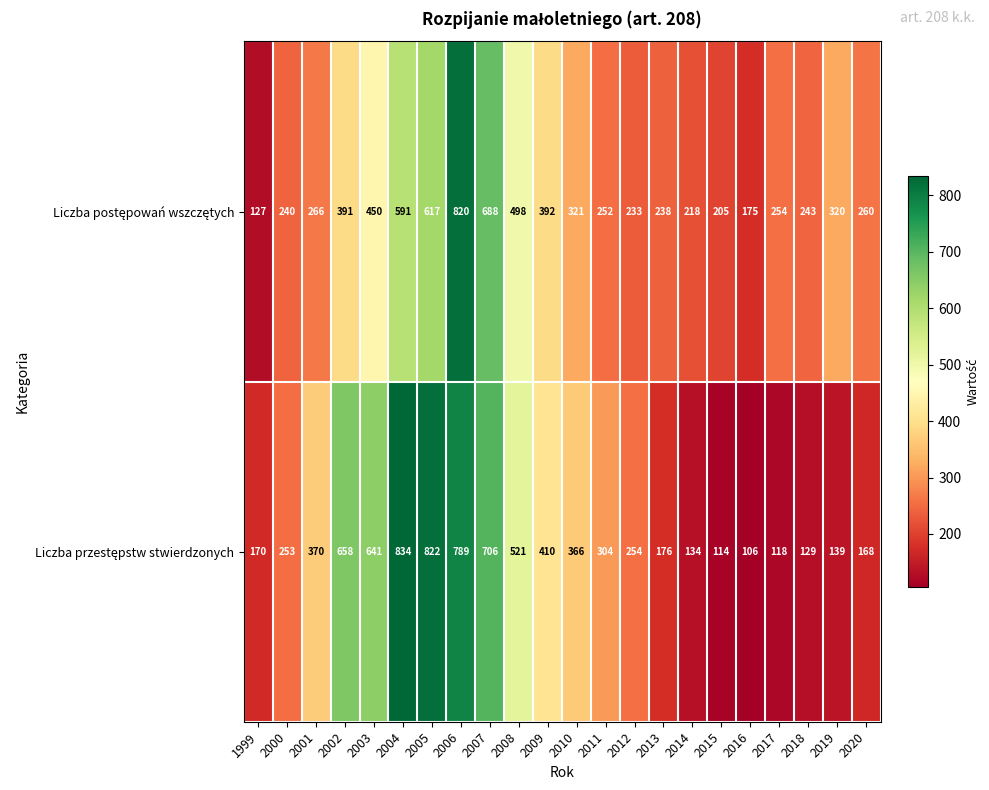

What is the minimum value shown in the chart?

106